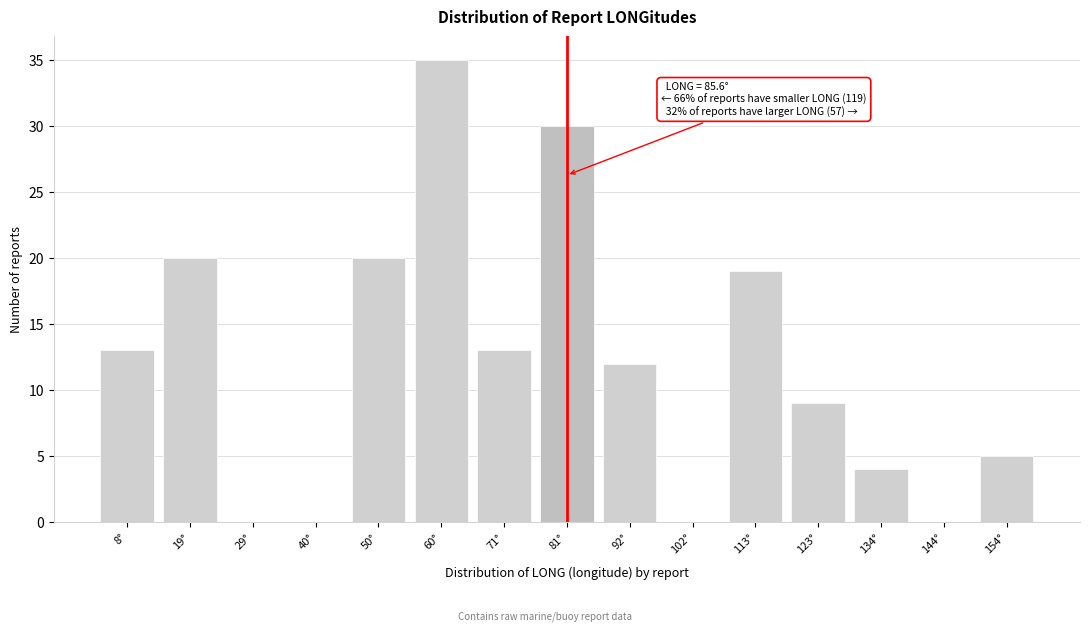

Reading left to right, list all the values displayed in this chart.

8°=13	19°=20	29°=0	40°=0	50°=20	60°=35	71°=13	81°=30	92°=12	102°=0	113°=19	123°=9	134°=4	144°=0	154°=5